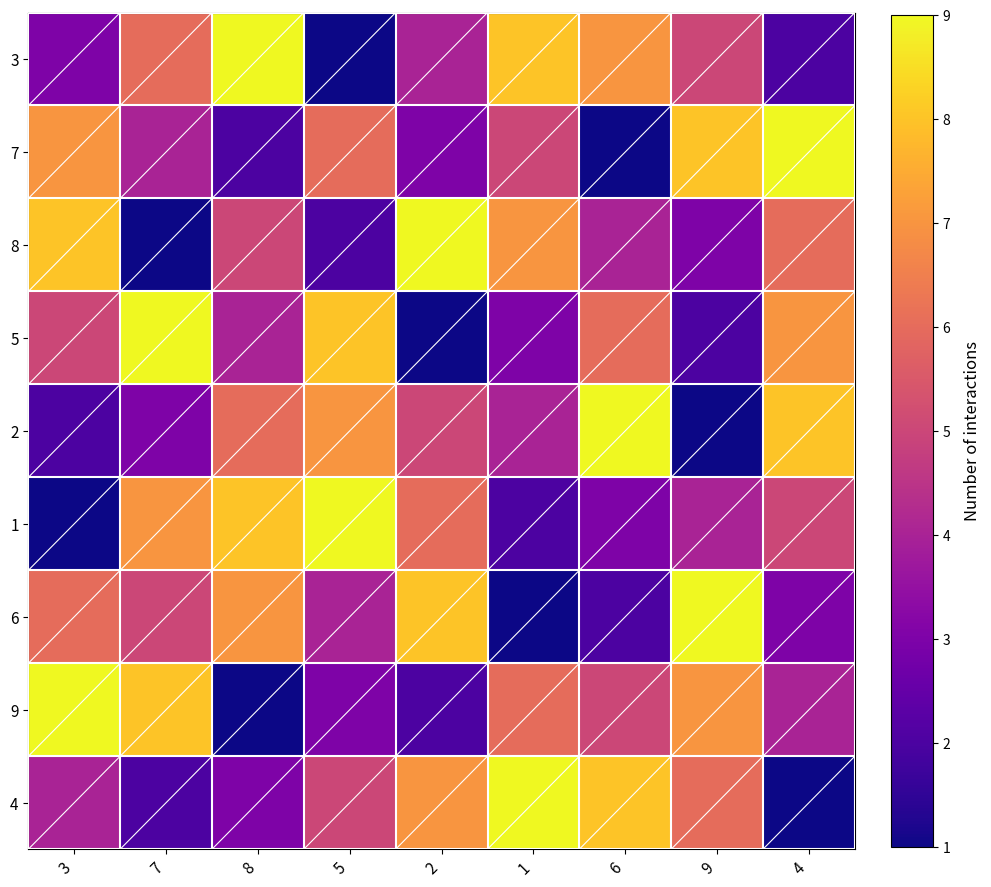

Reading left to right, list all the values displayed in this chart.

3: 3=3	7=6	8=9	5=1	2=4	1=8	6=7	9=5	4=2
7: 3=7	7=4	8=2	5=6	2=3	1=5	6=1	9=8	4=9
8: 3=8	7=1	8=5	5=2	2=9	1=7	6=4	9=3	4=6
5: 3=5	7=9	8=4	5=8	2=1	1=3	6=6	9=2	4=7
2: 3=2	7=3	8=6	5=7	2=5	1=4	6=9	9=1	4=8
1: 3=1	7=7	8=8	5=9	2=6	1=2	6=3	9=4	4=5
6: 3=6	7=5	8=7	5=4	2=8	1=1	6=2	9=9	4=3
9: 3=9	7=8	8=1	5=3	2=2	1=6	6=5	9=7	4=4
4: 3=4	7=2	8=3	5=5	2=7	1=9	6=8	9=6	4=1